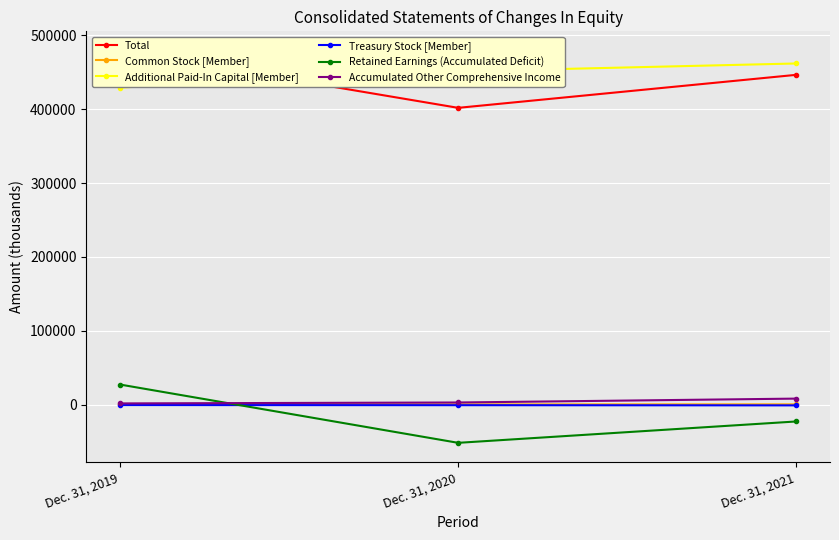

Which category has the lowest value in the Treasury Stock [Member] series?

Dec. 31, 2021